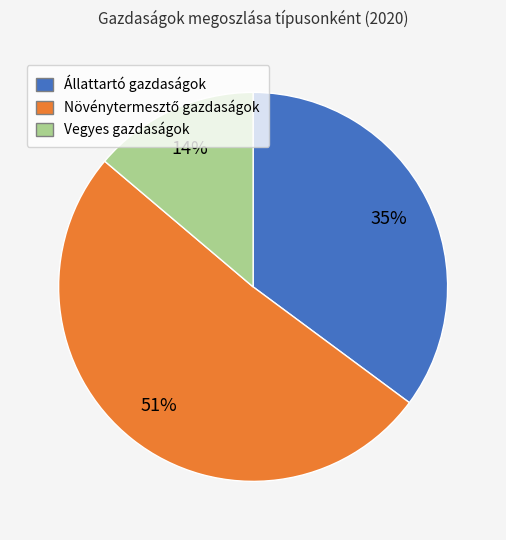

What is the smallest slice in the pie chart?

Vegyes gazdaságok